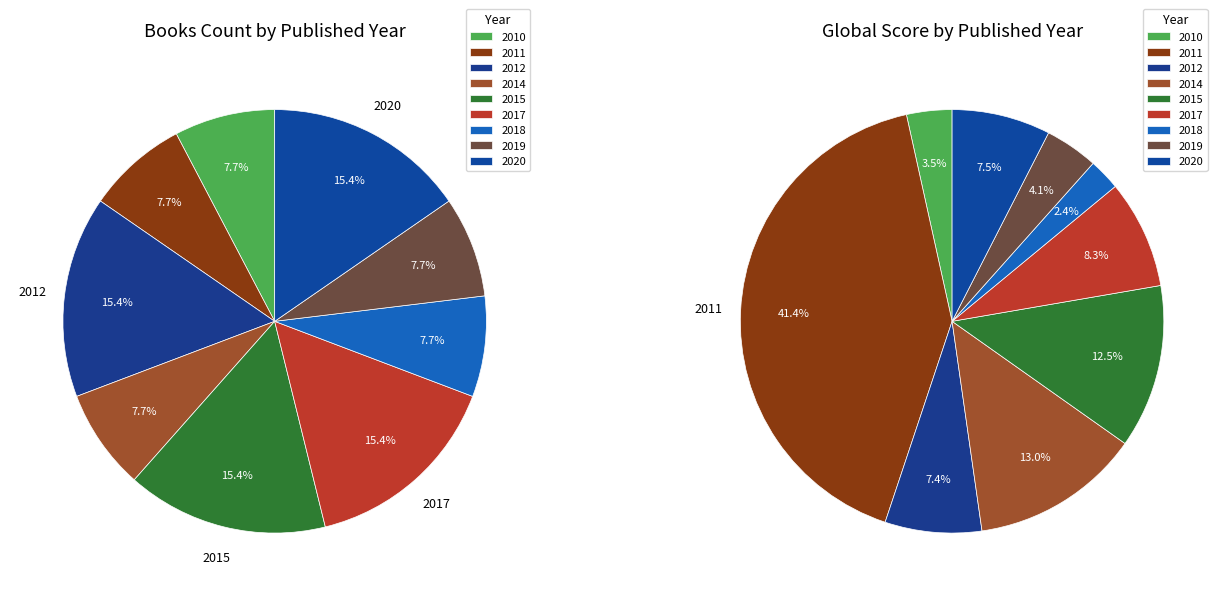

Is 2015 the majority of the pie?

No